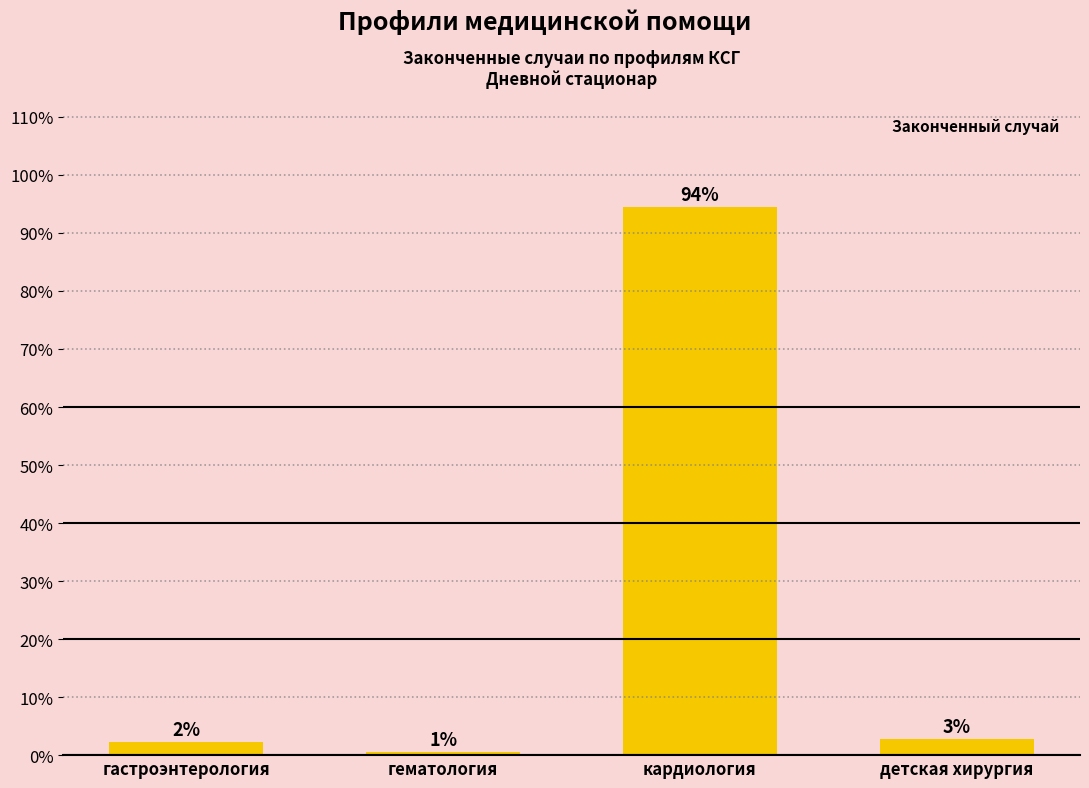

Where is the data nearest to the value 47?

детская хирургия